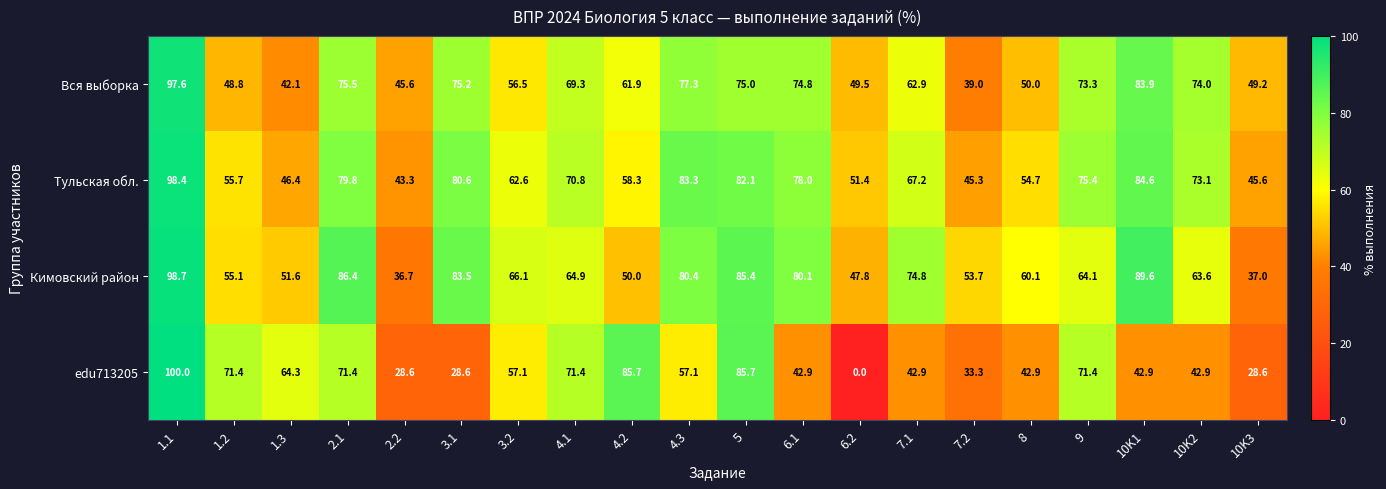

At 3.1, list the series in order from smallest to largest.

edu713205, Вся выборка, Тульская обл., Кимовский район